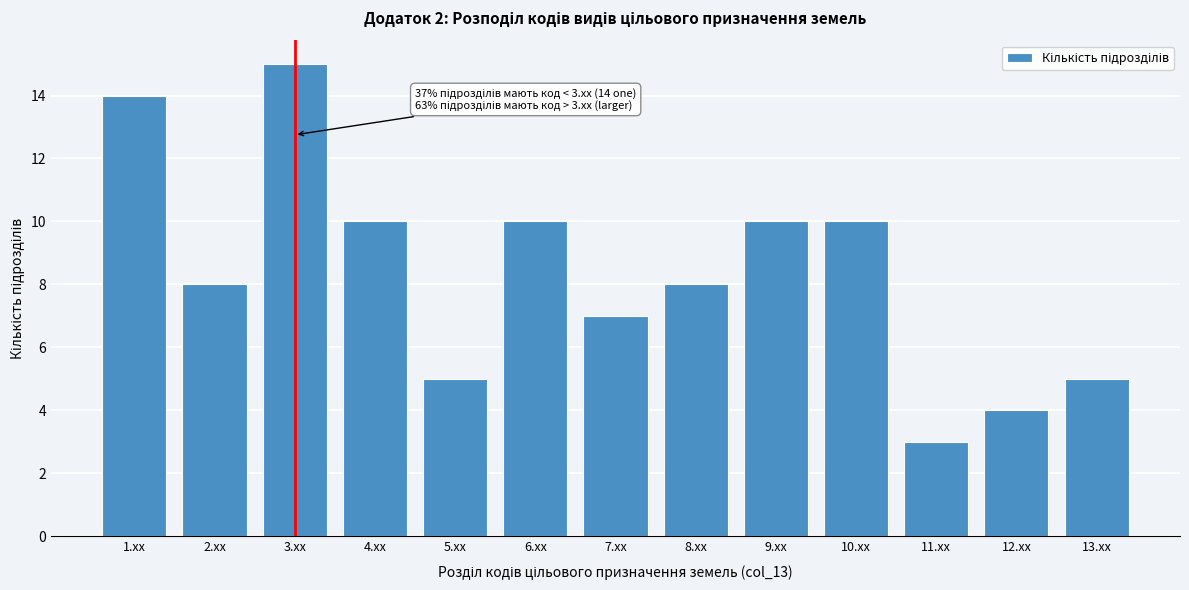

Reading left to right, extract all data points from this chart.

1.xx=14	2.xx=8	3.xx=15	4.xx=10	5.xx=5	6.xx=10	7.xx=7	8.xx=8	9.xx=10	10.xx=10	11.xx=3	12.xx=4	13.xx=5